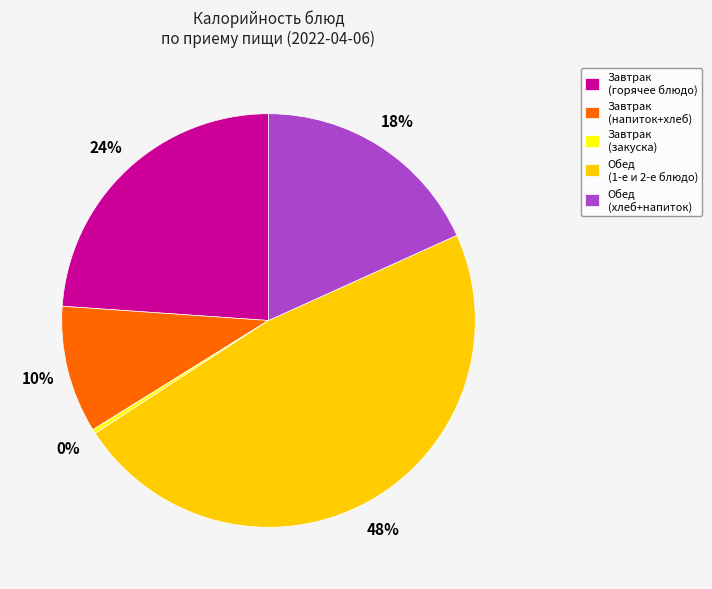

Do Завтрак (закуска) and Обед (хлеб+напиток) together represent more than half of the pie?

No